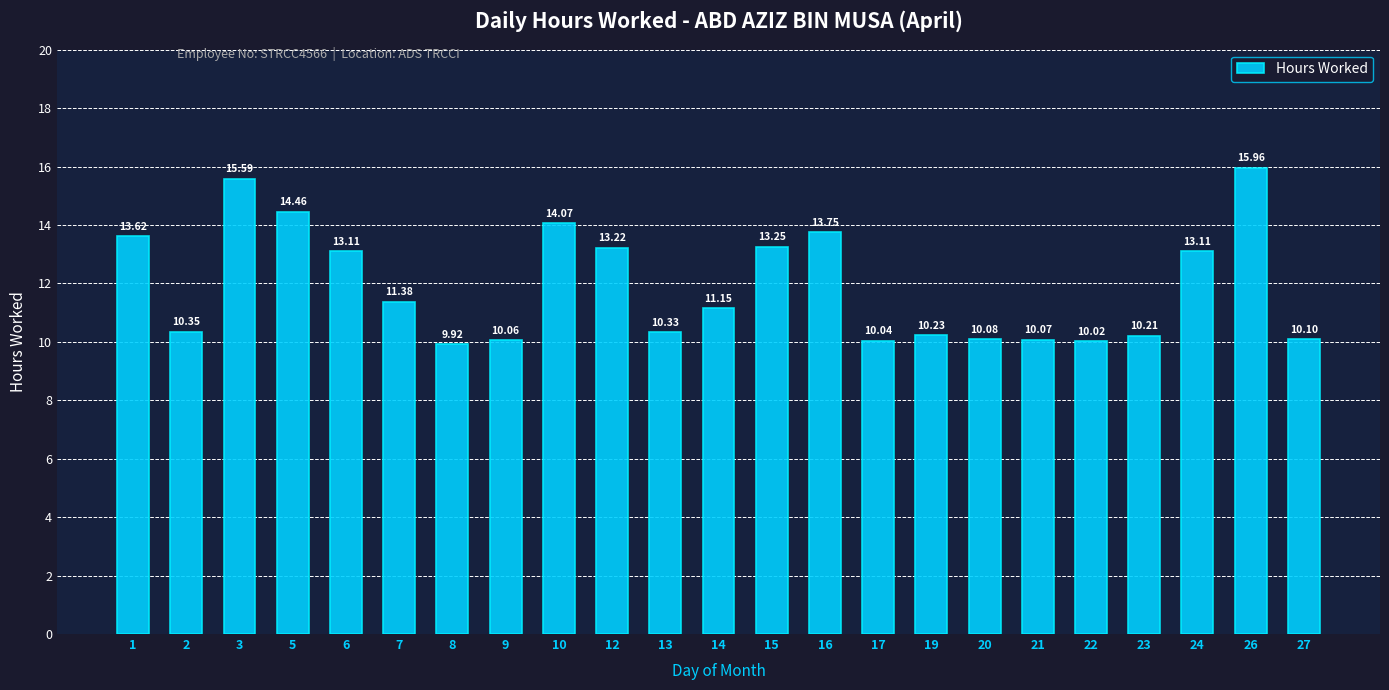

What is the sum of the values at 6 and 20?

23.2